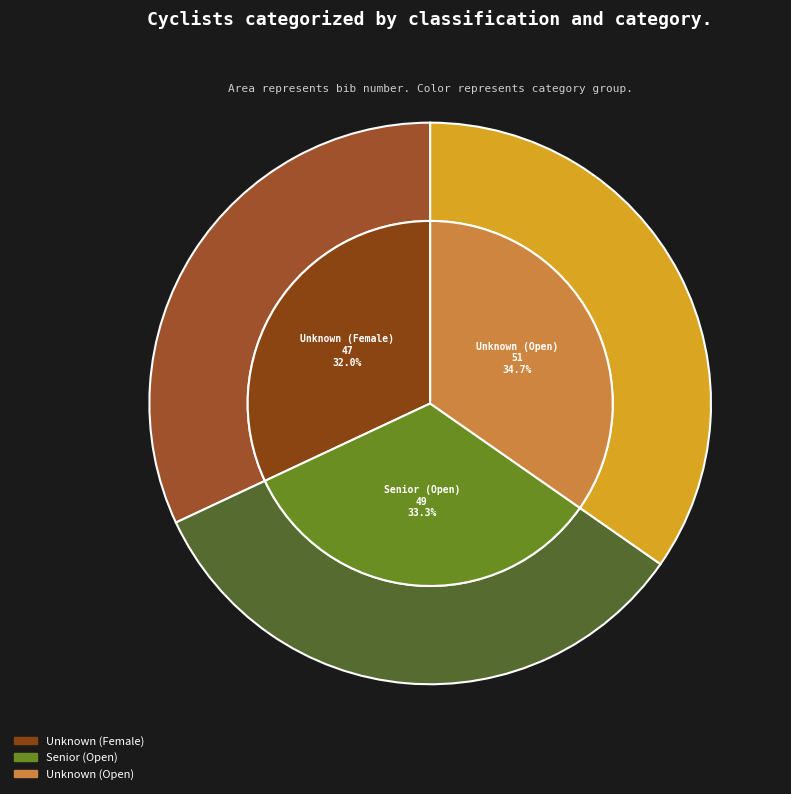

Which slice is the largest?

Unknown (Open)